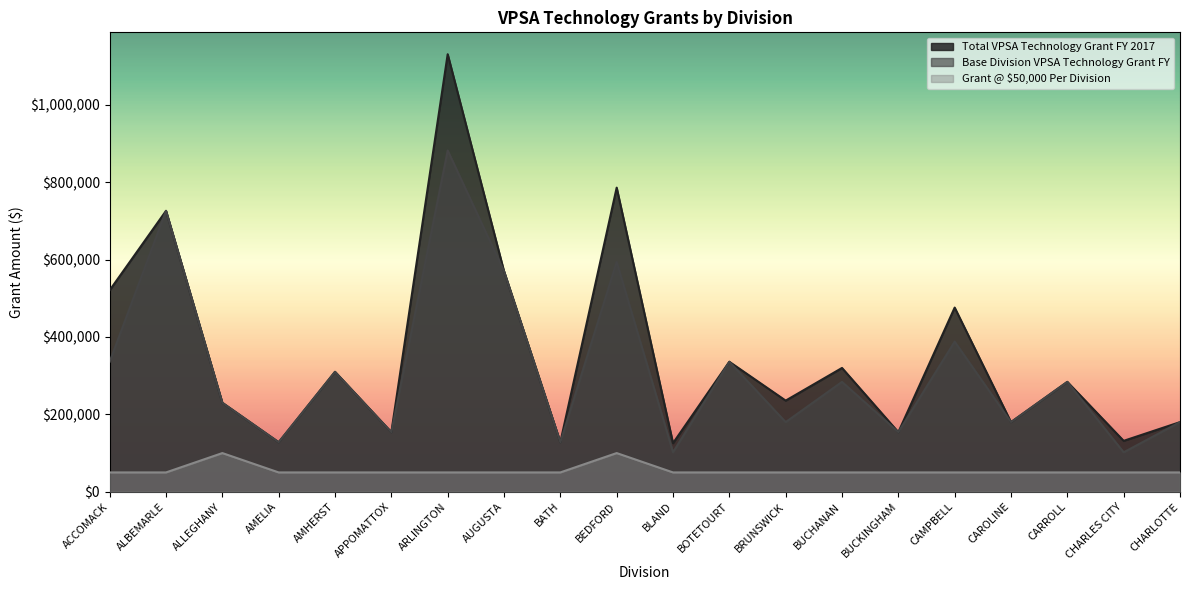

What is the average value of the Base Division VPSA Technology Grant FY series?

312400